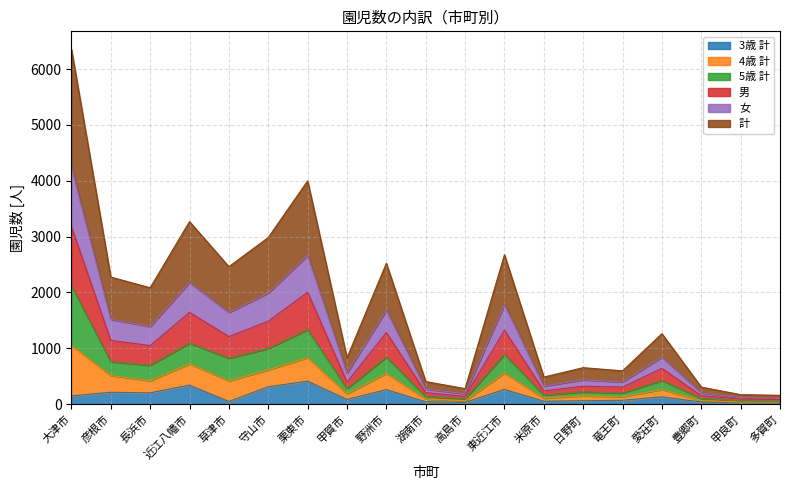

True or false: 4歳 計 has a value of 1016 at 彦根市.

False